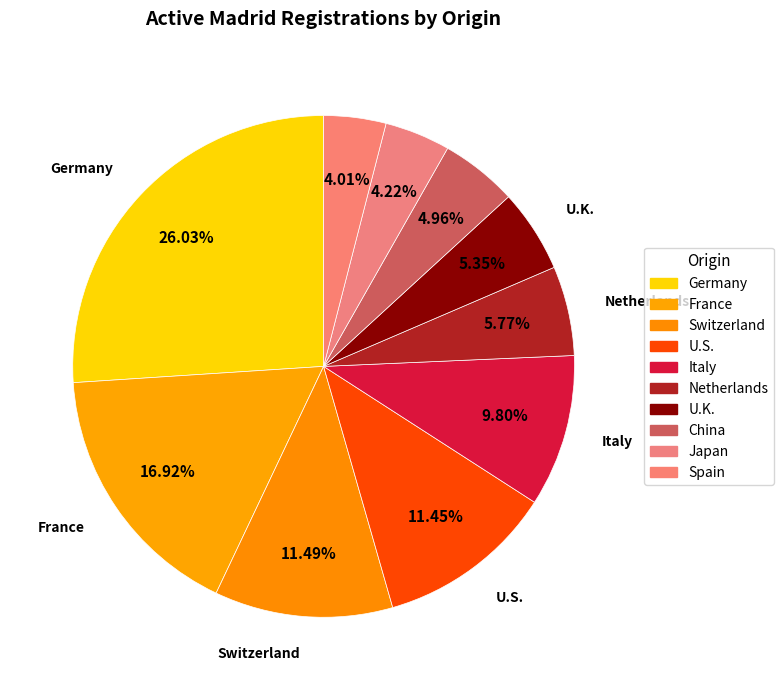

Is there any slice that represents more than half of the pie?

No